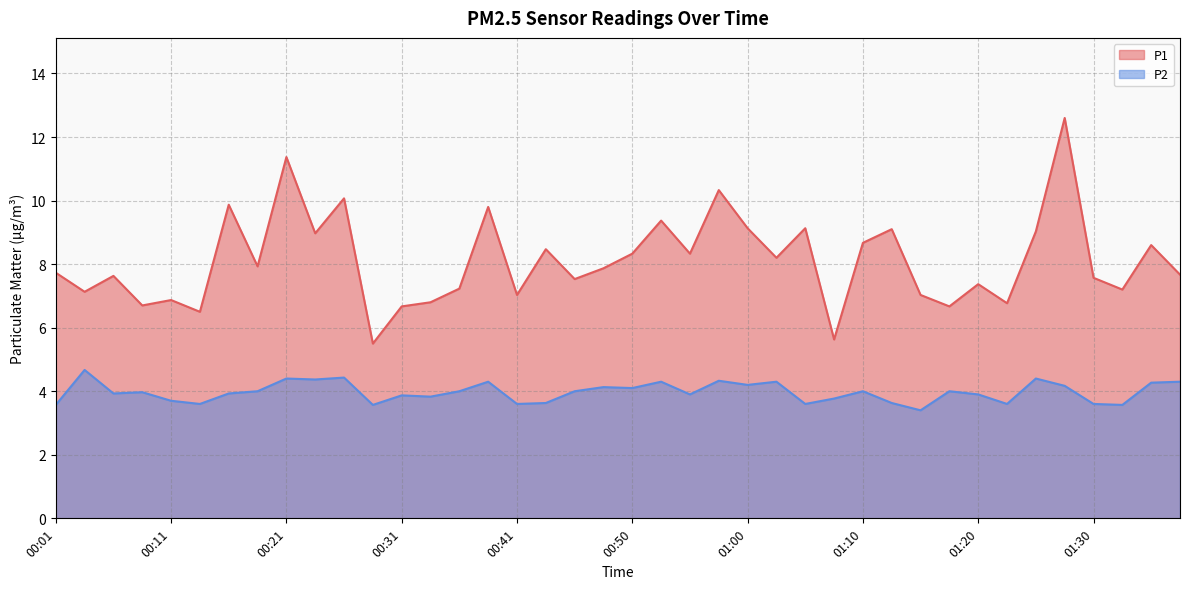

Which category has the highest value in the P1 series?

01:28